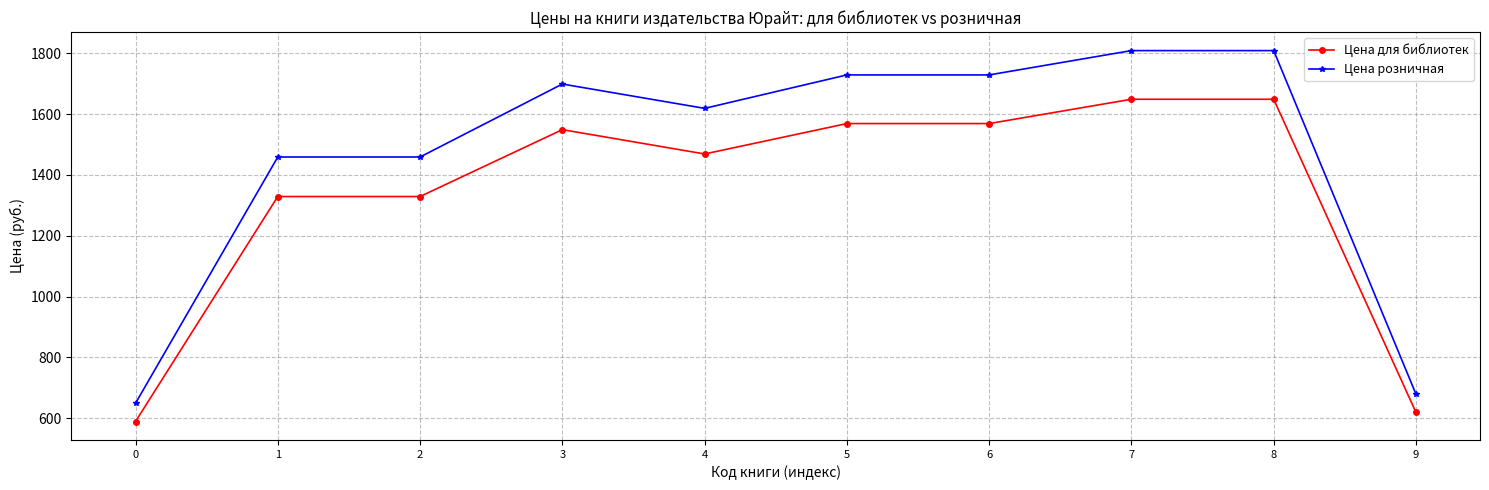

Is this an area chart (filled region under the line)?

No